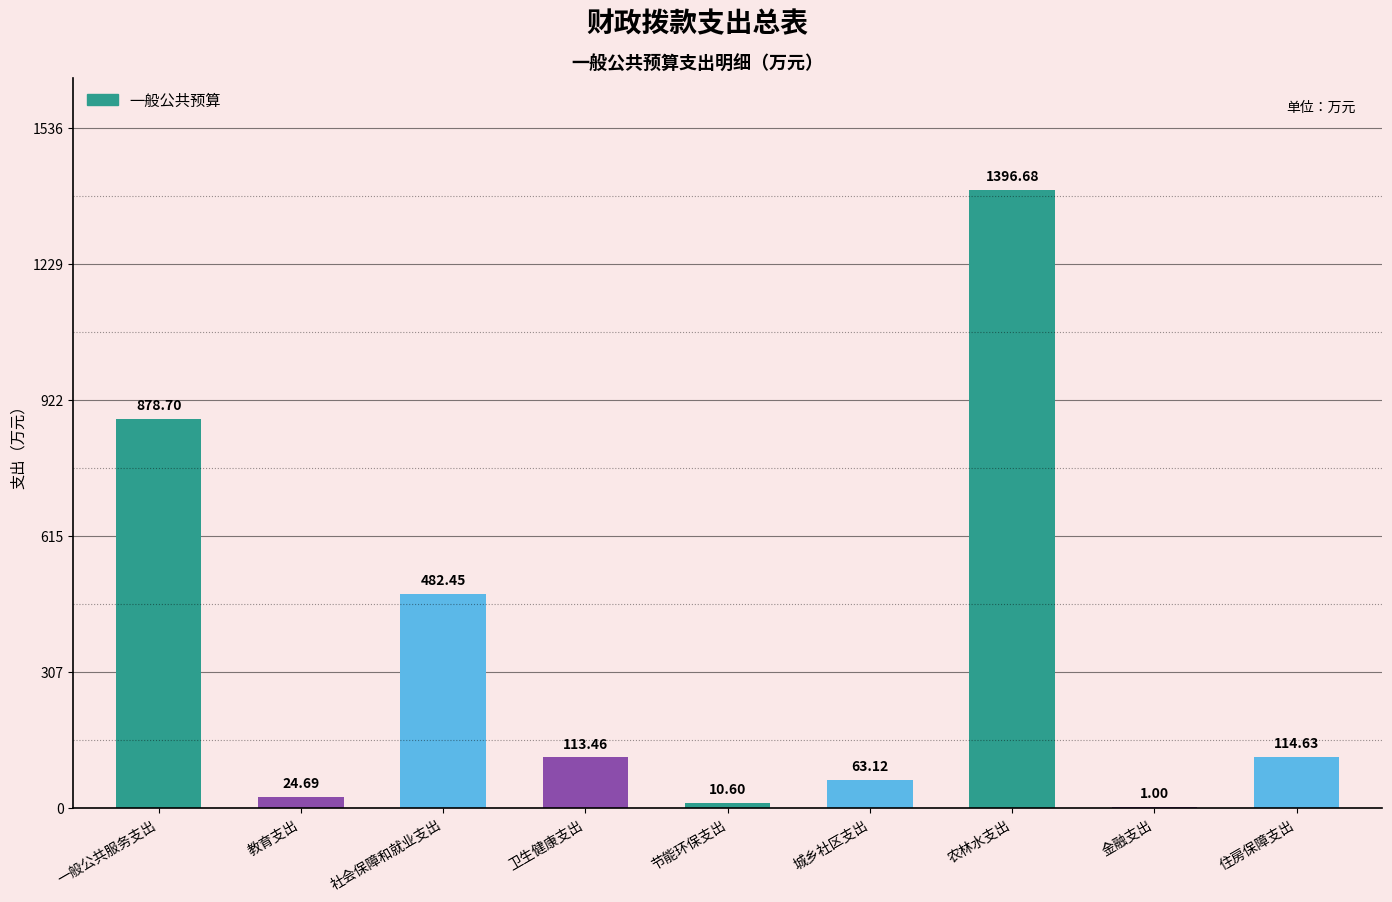

How many data points does each series have?

9